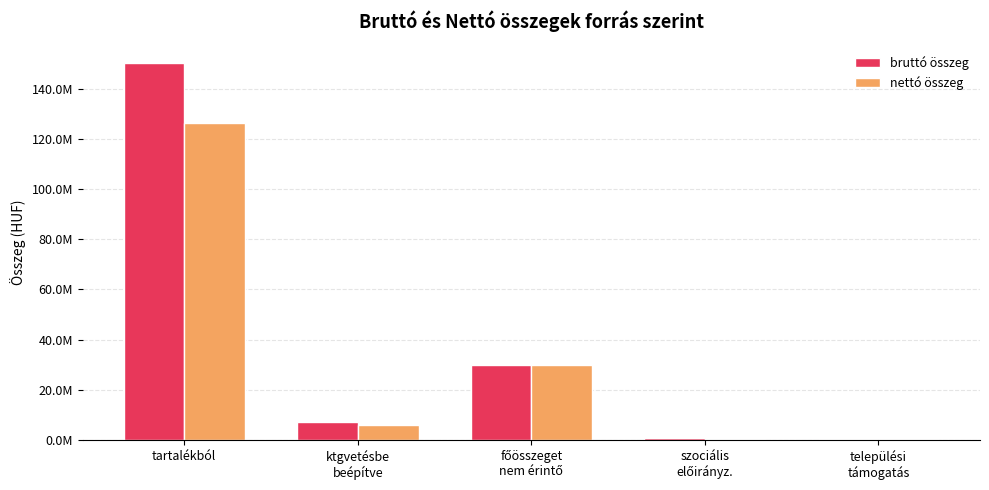

What are all the series names shown in the legend?

bruttó összeg, nettó összeg